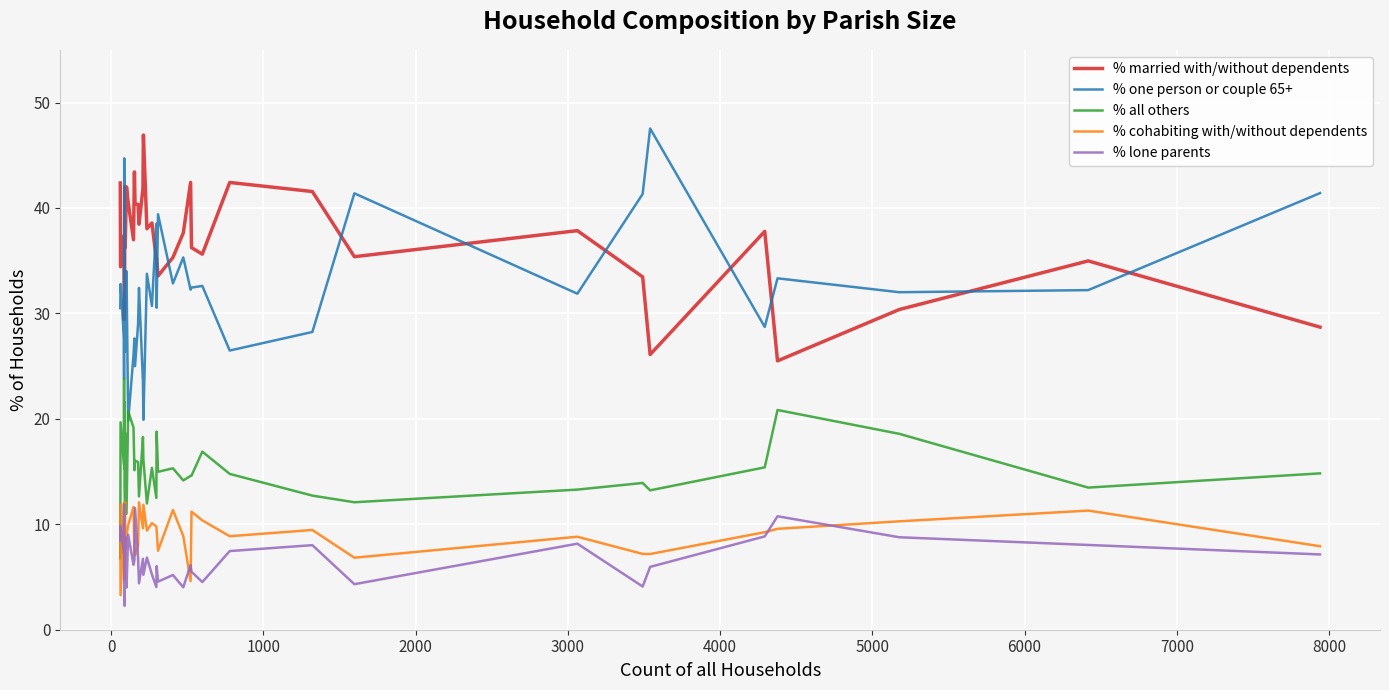

Which series has the largest total across all categories?

% married with/without dependents